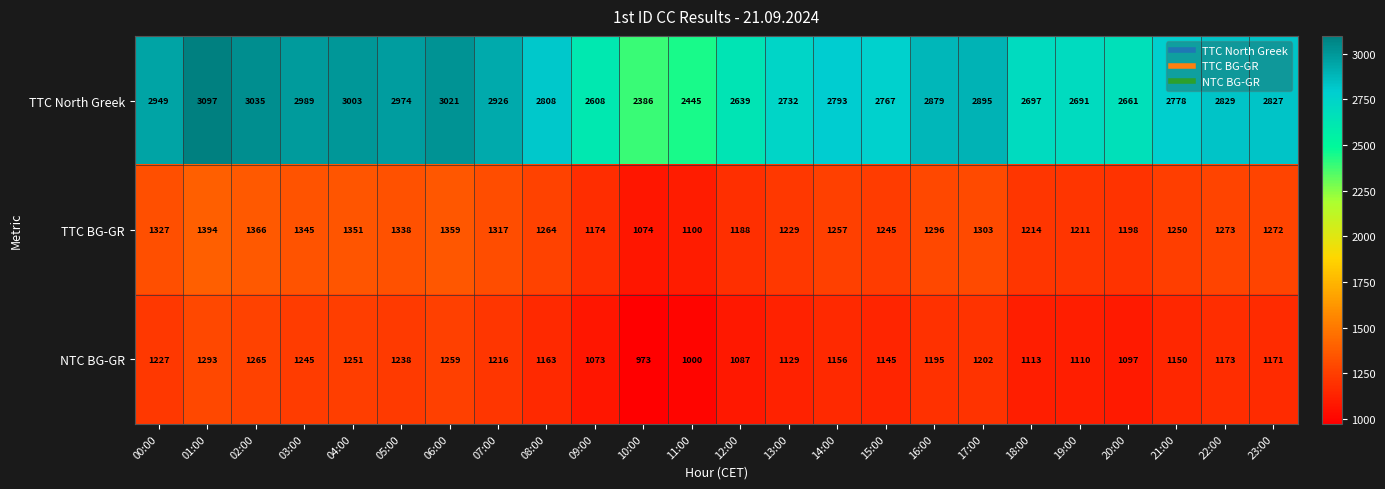

List the labels in order of TTC BG-GR value, largest first.

01:00, 02:00, 06:00, 04:00, 03:00, 05:00, 00:00, 07:00, 17:00, 16:00, 22:00, 23:00, 08:00, 14:00, 21:00, 15:00, 13:00, 18:00, 19:00, 20:00, 12:00, 09:00, 11:00, 10:00